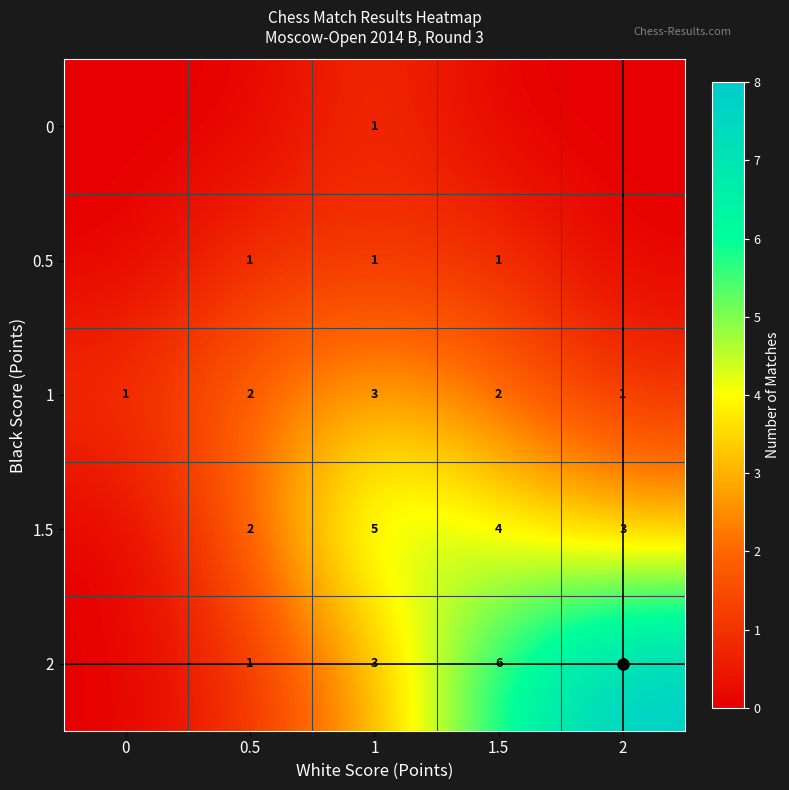

Between 2 and 0, which is larger?

2